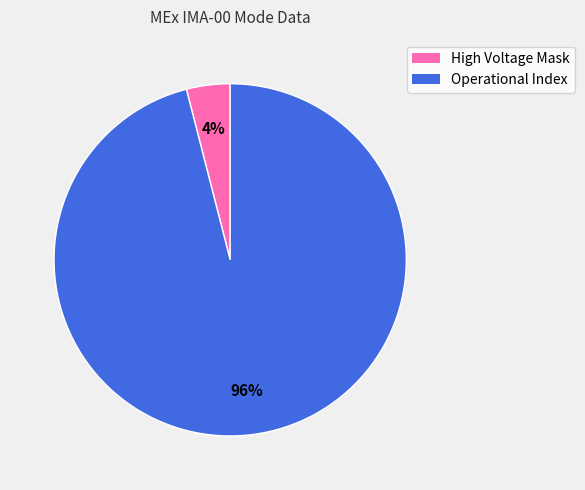

Rank the categories by value from highest to lowest.

Operational Index, High Voltage Mask